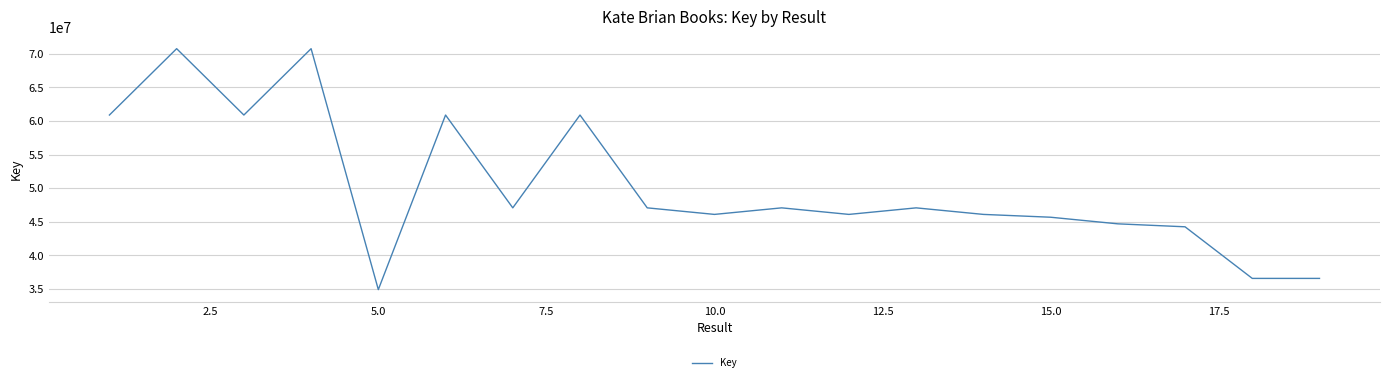

What is the smallest value displayed?

34880691